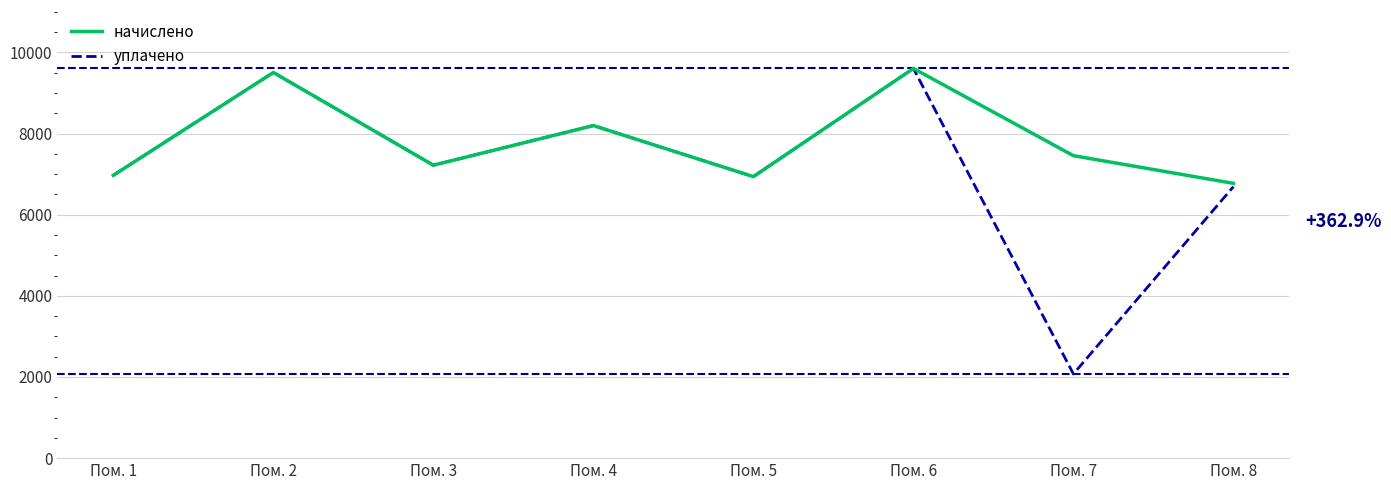

Which category has the lowest value in the уплачено series?

Пом. 7